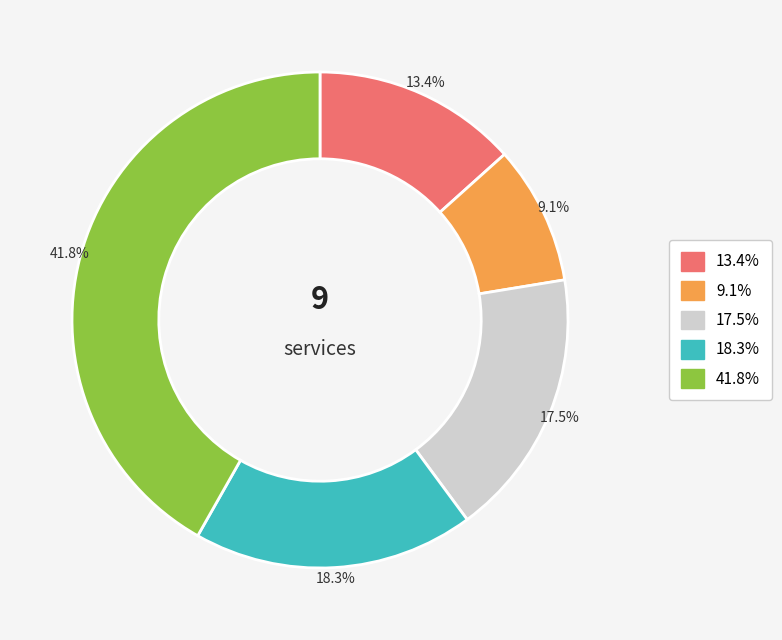

Is there a majority slice in this chart?

No